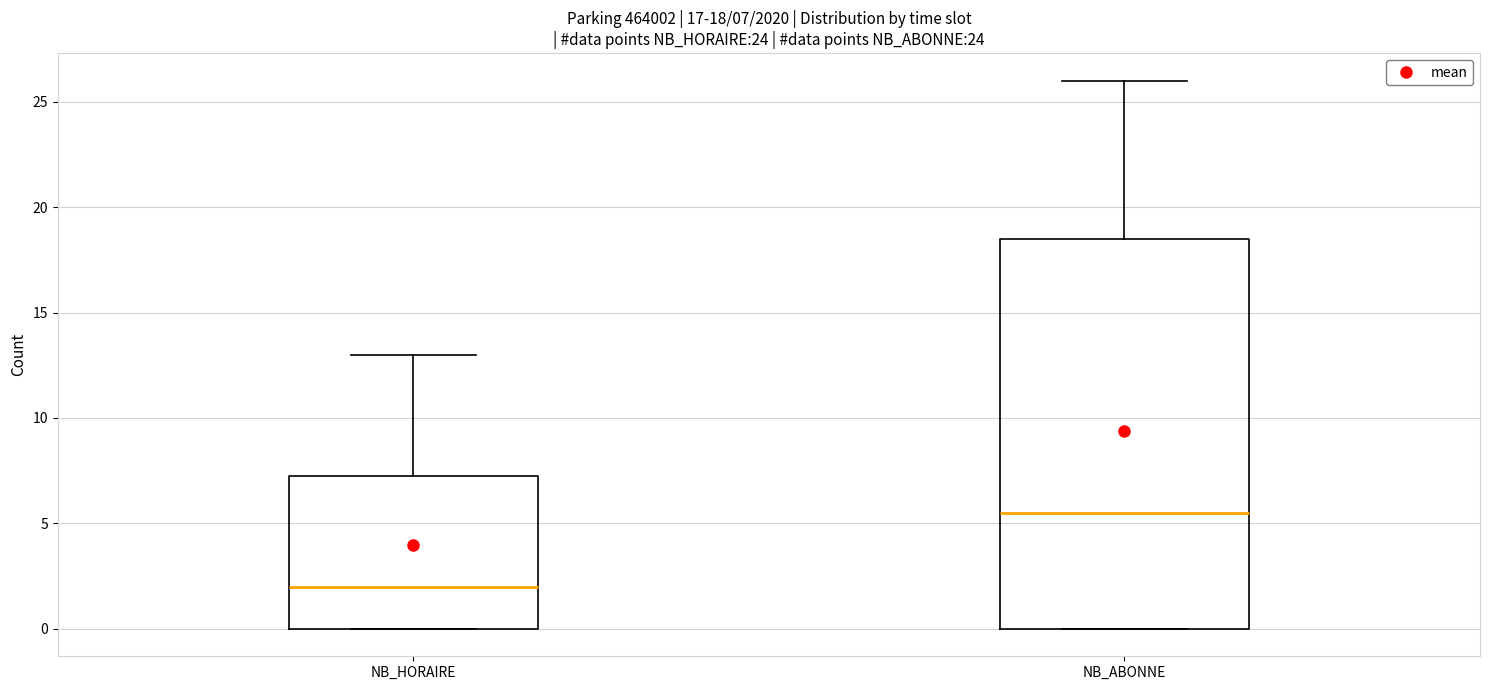

Which box's median line is the lowest?

NB_HORAIRE